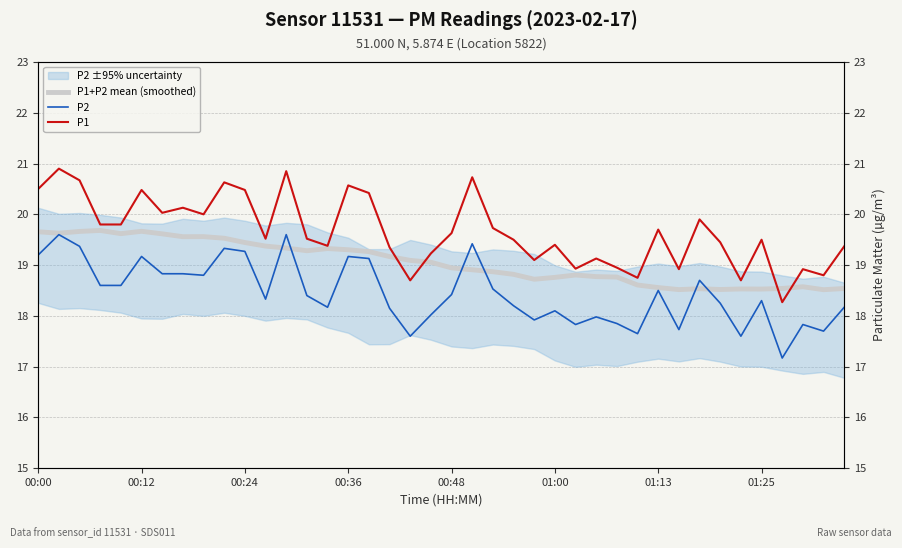

What is the minimum value shown in the chart?

17.2